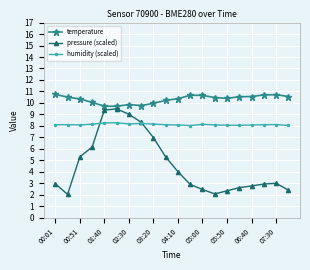

List the series in order of their peak value, highest first.

temperature, pressure (scaled), humidity (scaled)